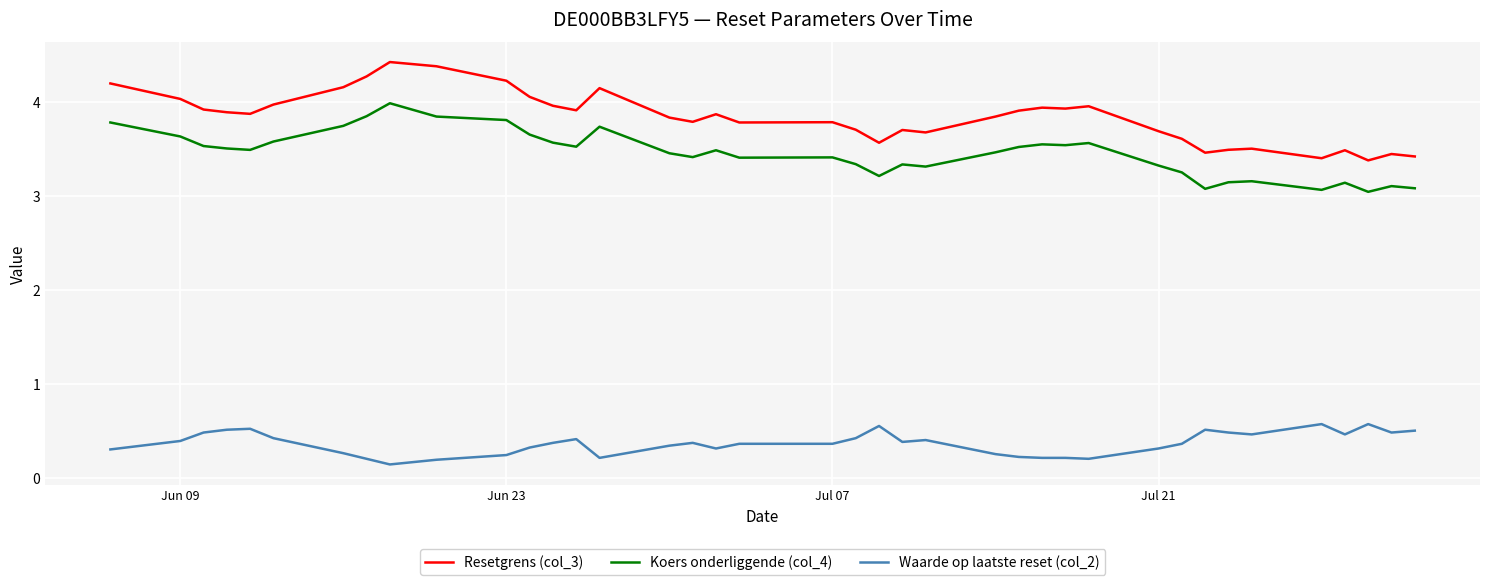

What is the difference between the maximum and minimum values in the Waarde op laatste reset (col_2) series?

0.4